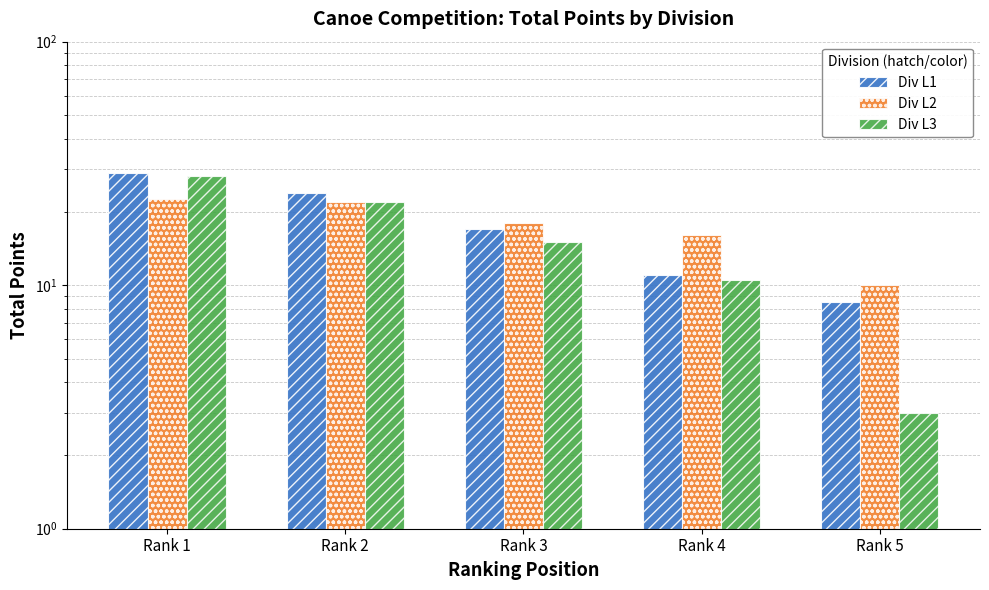

What are all the series names shown in the legend?

Div L1, Div L2, Div L3